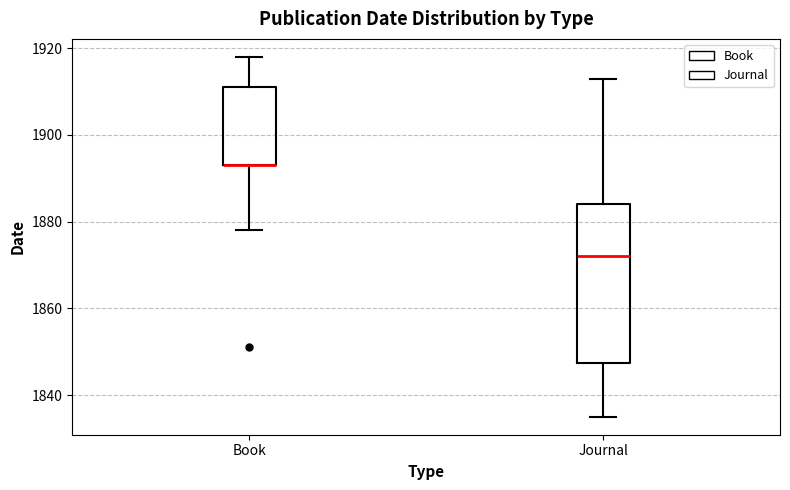

Reading left to right, transcribe this box plot: for each box, give where its median line is, the range the box spans, and where its two whiskers end, as read against the y-axis. The values are not printed on the chart, so give them approximately, as read against the axis.

Book: median 1894 (drawn on the box's lower edge), box 1894 to 1912, whiskers 1878 to 1918
Journal: median 1872, box 1848 to 1884, whiskers 1836 to 1914